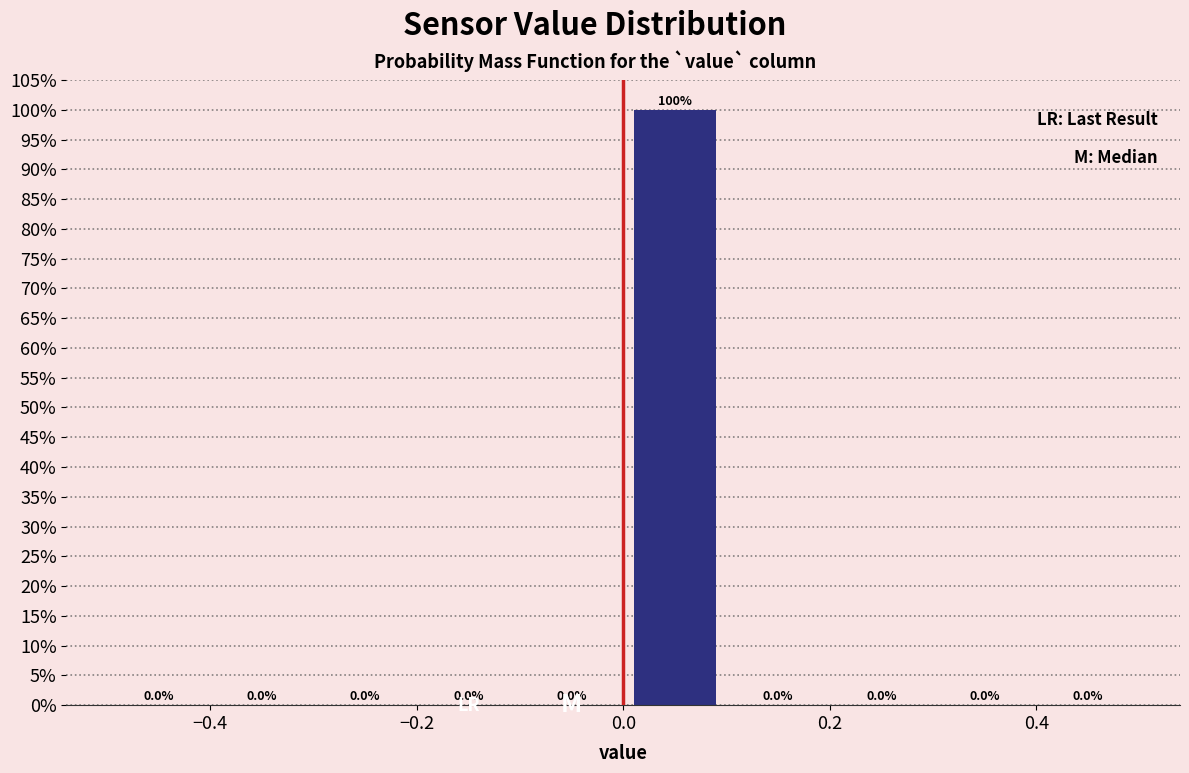

Reading left to right, transcribe this chart: for each bar, give the range it covers on the x-axis and its height.

-0.5 to -0.4: 0.0
-0.4 to -0.3: 0.0
-0.3 to -0.2: 0.0
-0.2 to -0.1: 0.0
-0.1 to 0.0: 0.0
0.0 to 0.1: 100.0
0.1 to 0.2: 0.0
0.2 to 0.3: 0.0
0.3 to 0.4: 0.0
0.4 to 0.5: 0.0